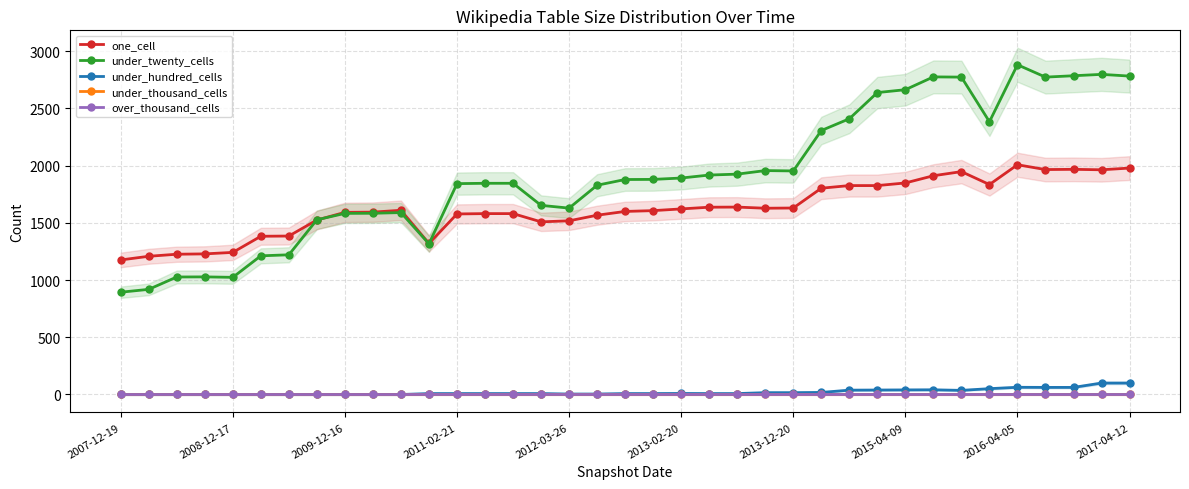

True or false: under_hundred_cells and over_thousand_cells cross at least once.

False